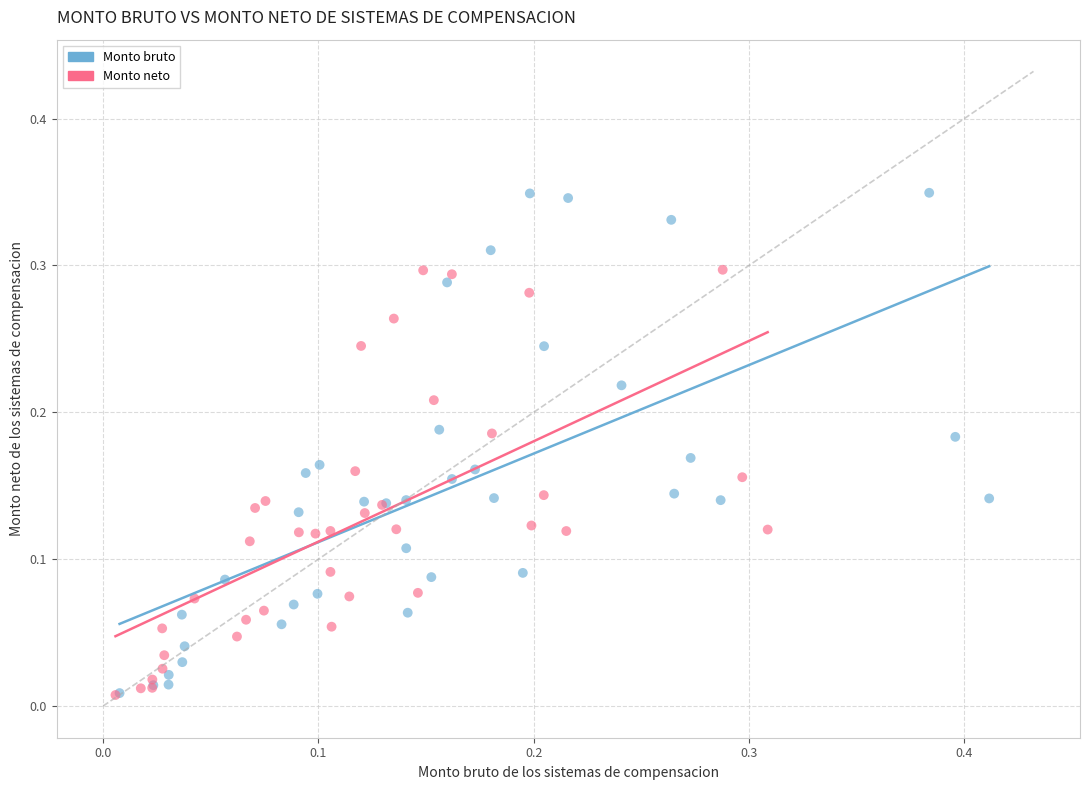

Which series contains the highest Y value?

Monto bruto